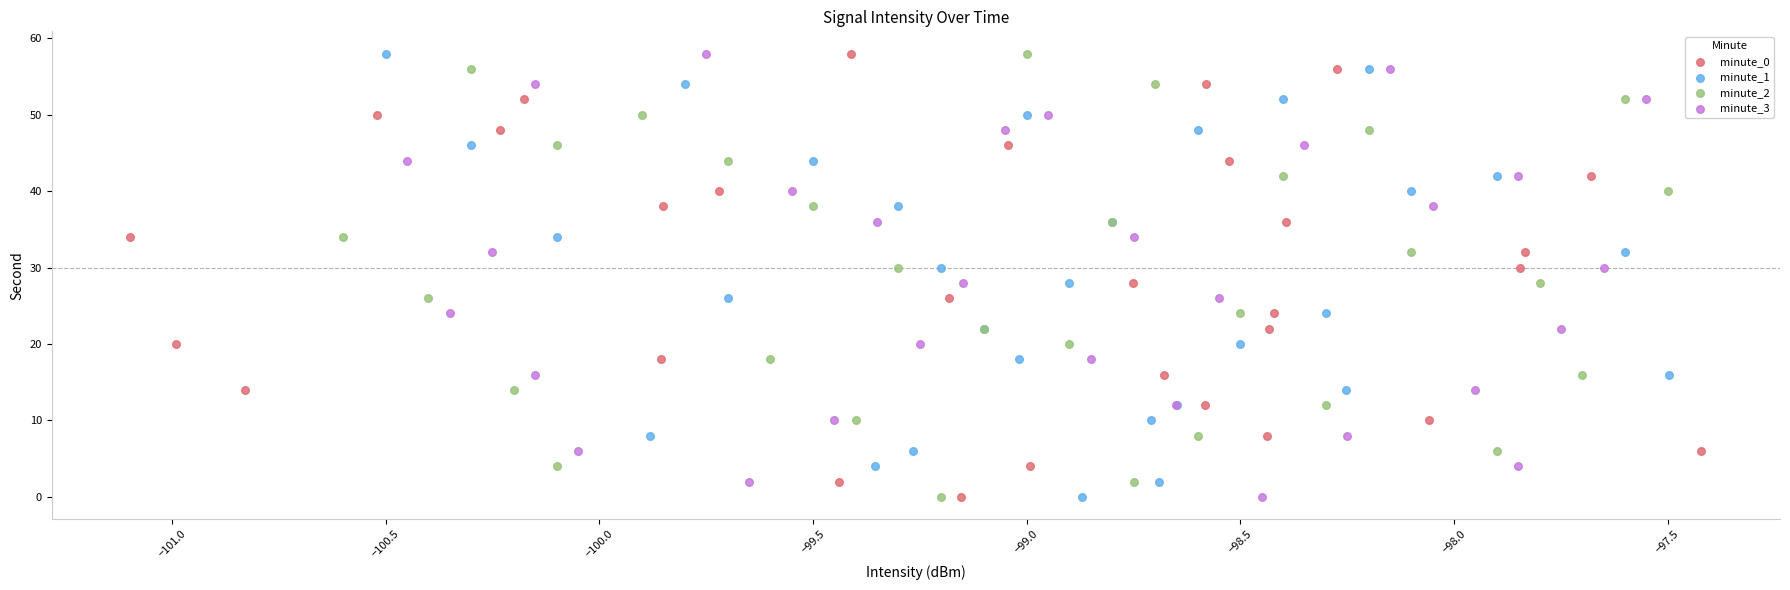

What are all the series names shown in the legend?

minute_0, minute_1, minute_2, minute_3